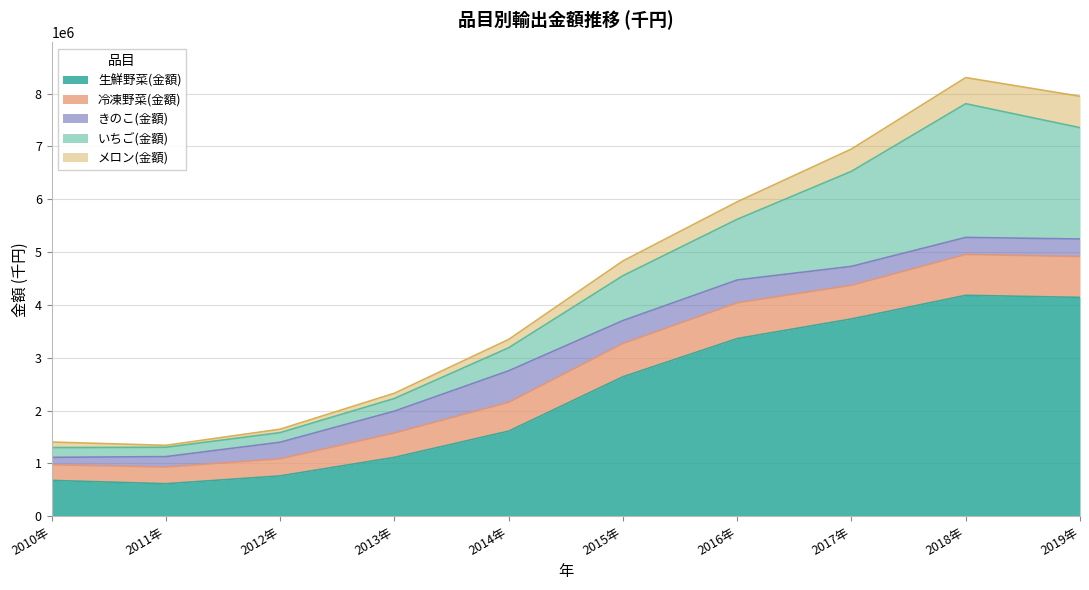

What is the difference between the 冷凍野菜(金額) values at 2011年 and 2013年?

144900